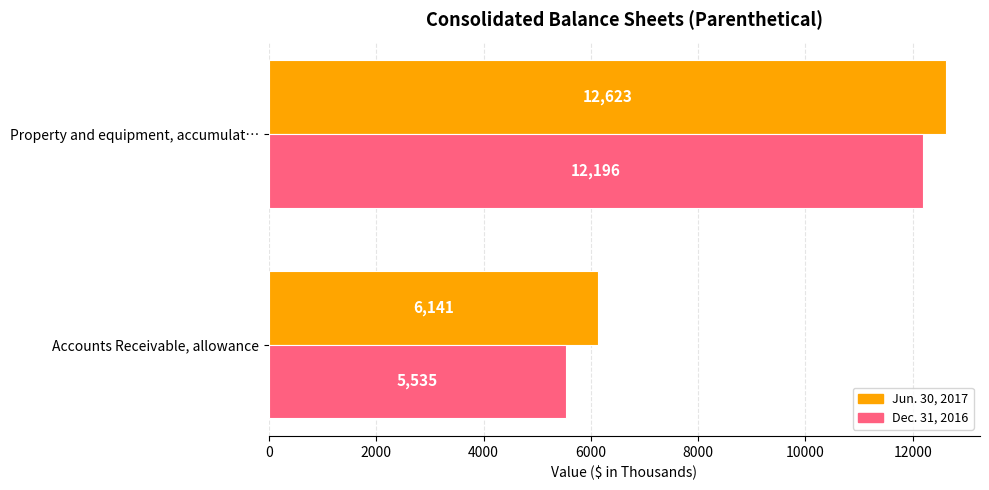

How many distinct data groups are displayed?

2